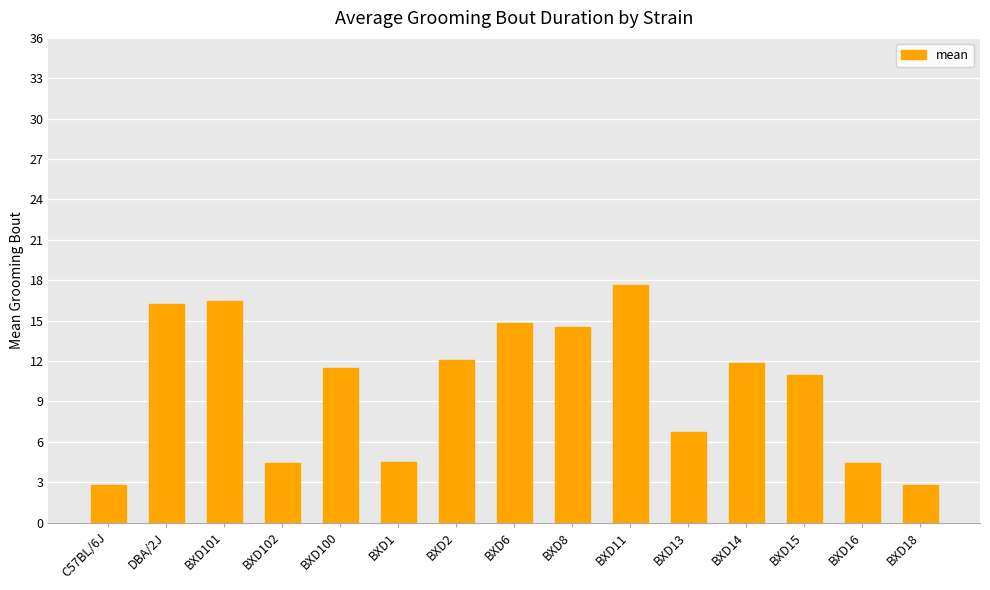

At which category does the chart reach its peak across all series?

BXD11